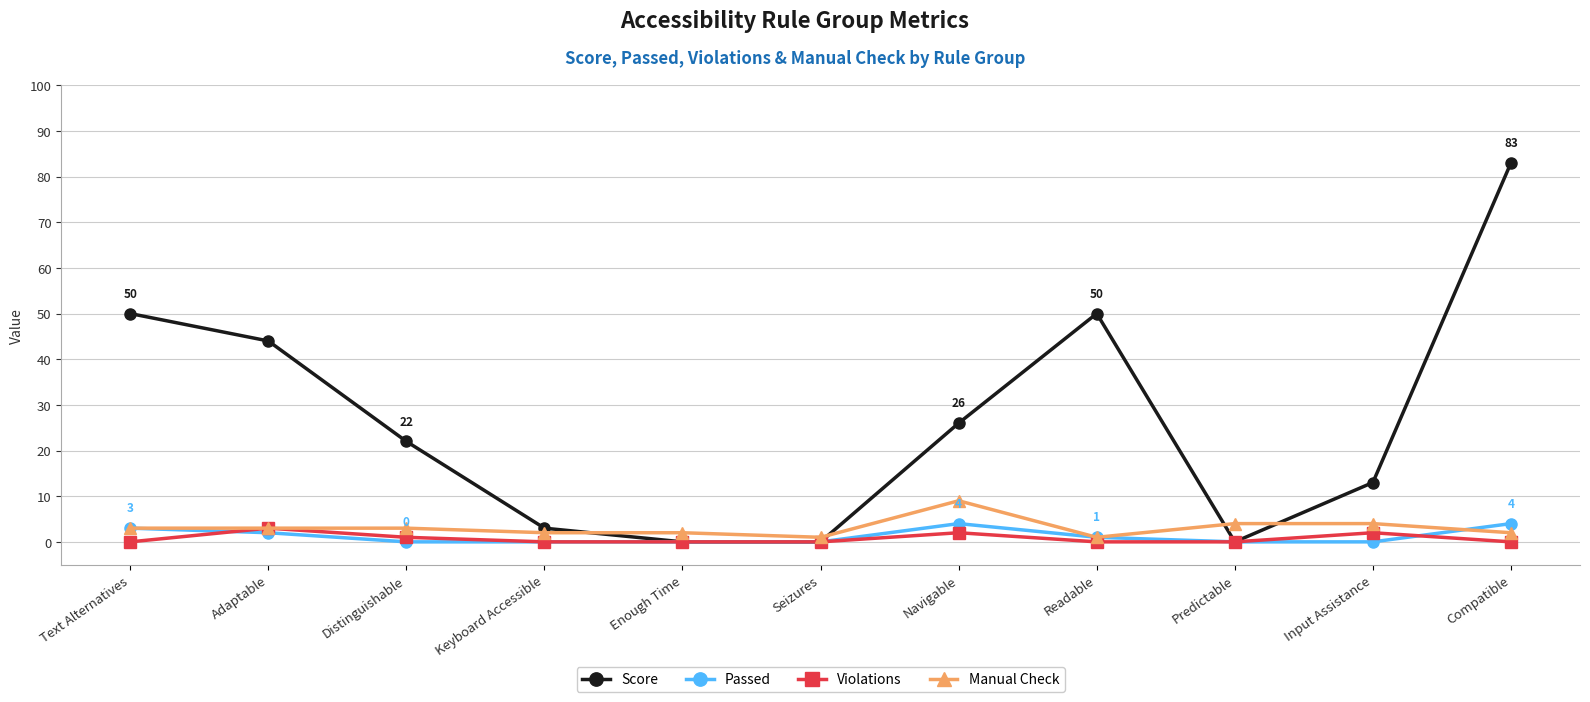

What are all the series names shown in the legend?

Score, Passed, Violations, Manual Check